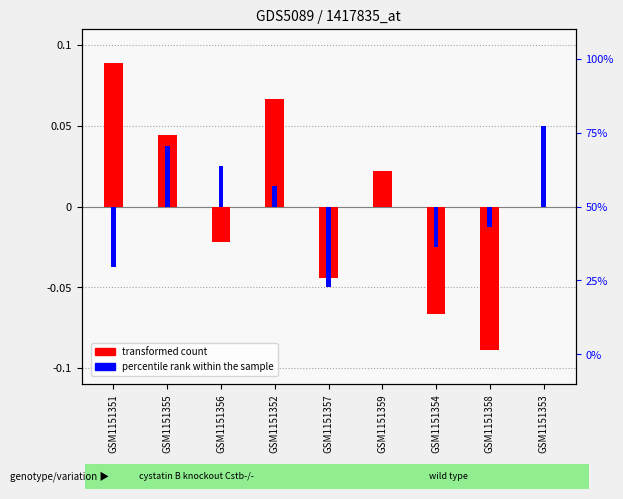

Are the bars grouped side by side (vs. stacked)?

Yes